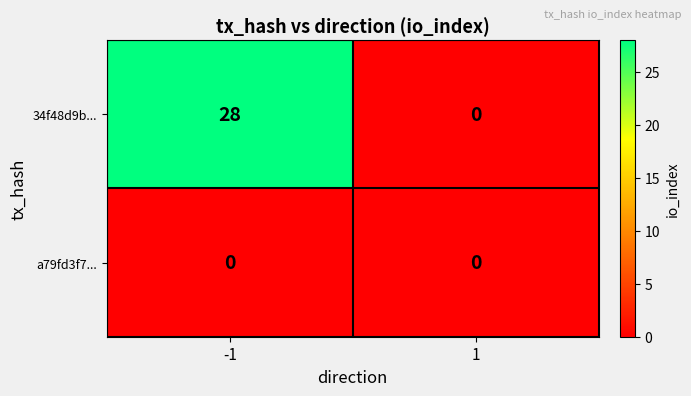

Which series has the widest spread of values?

34f48d9b...